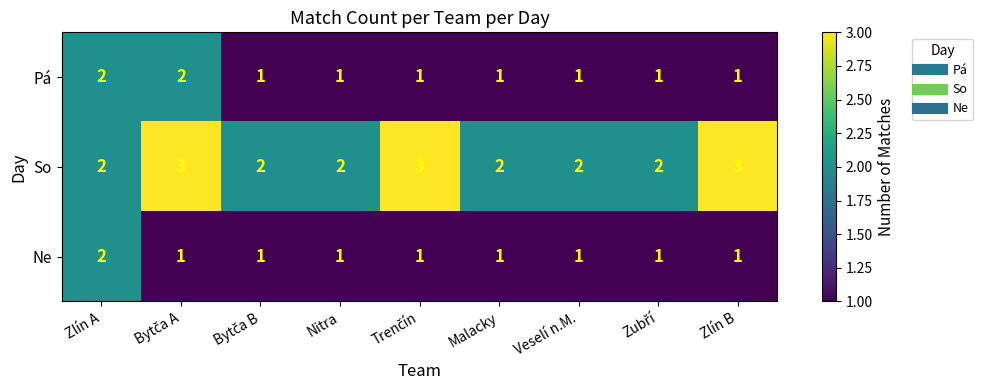

Count the number of data series in this chart.

3